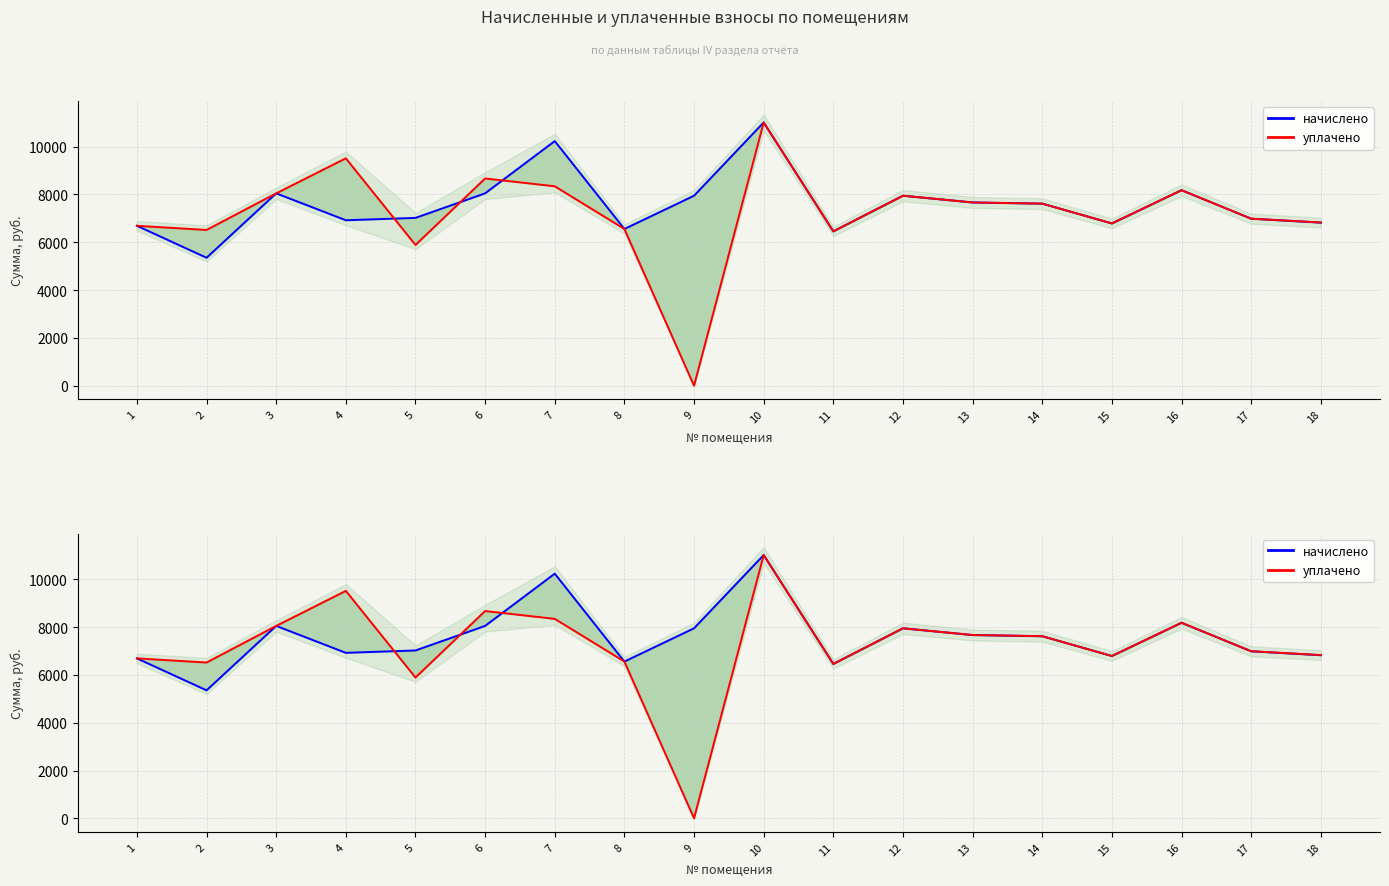

What is the average value of the уплачено series?

7206.8